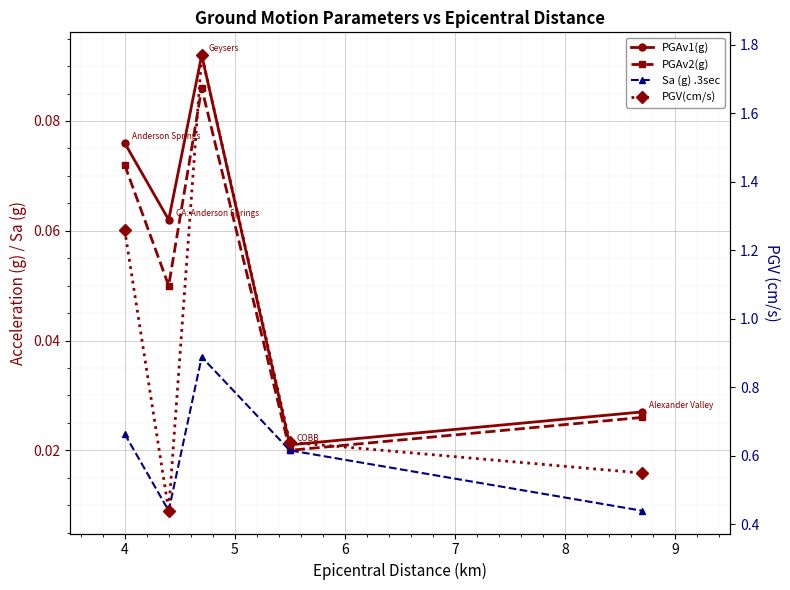

Which series has the largest total across all categories?

PGV(cm/s)